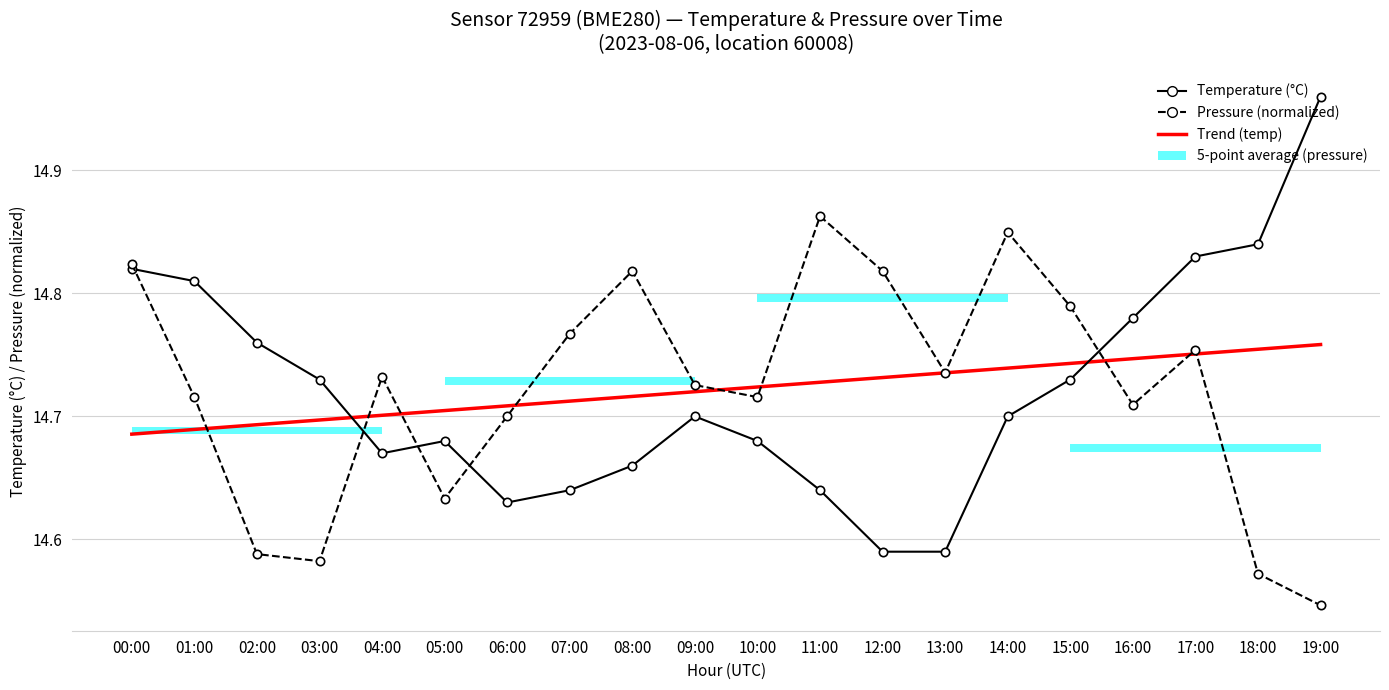

At which category is the sum across all series the highest?

17:00